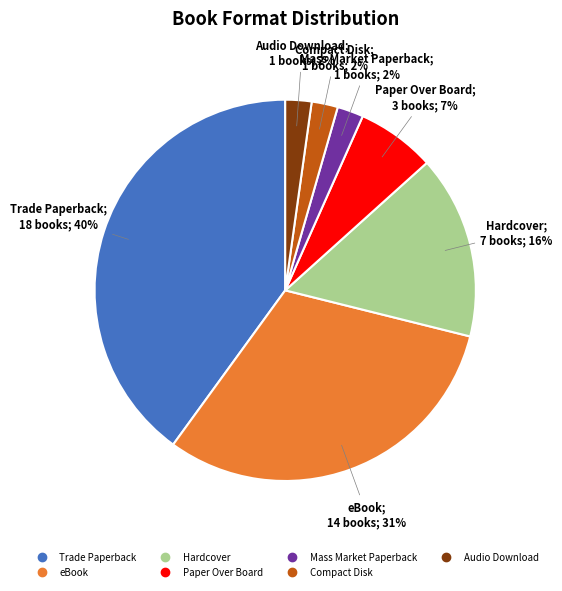

To the nearest percent, what is the combined percentage of eBook and Compact Disk?

33%